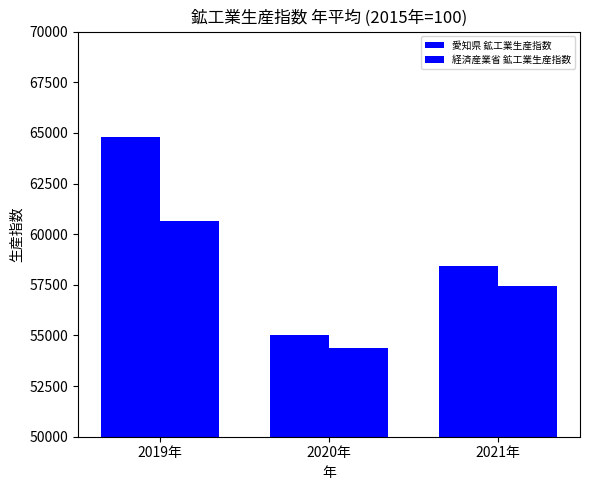

What is the spread (max minus min) of values at 2020年?

660